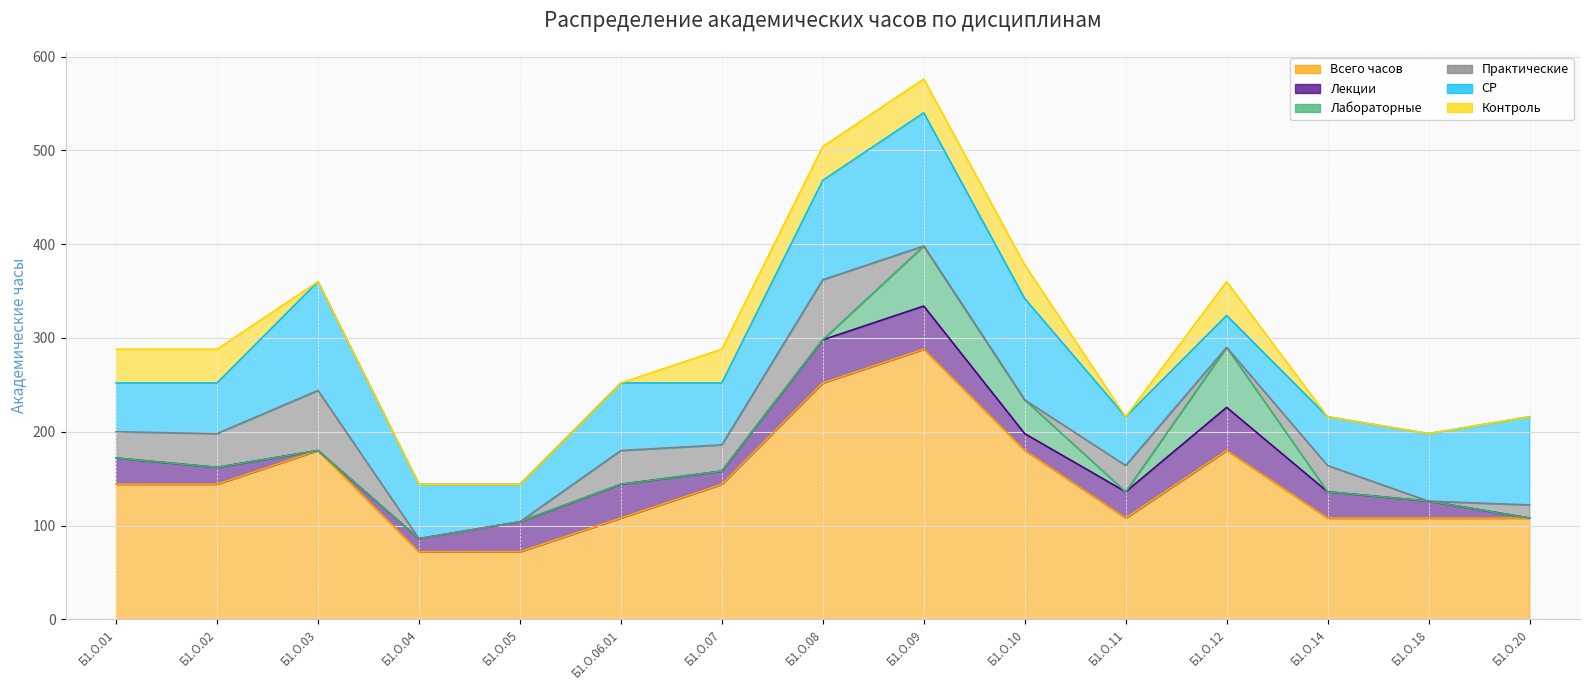

Count the number of data series in this chart.

6